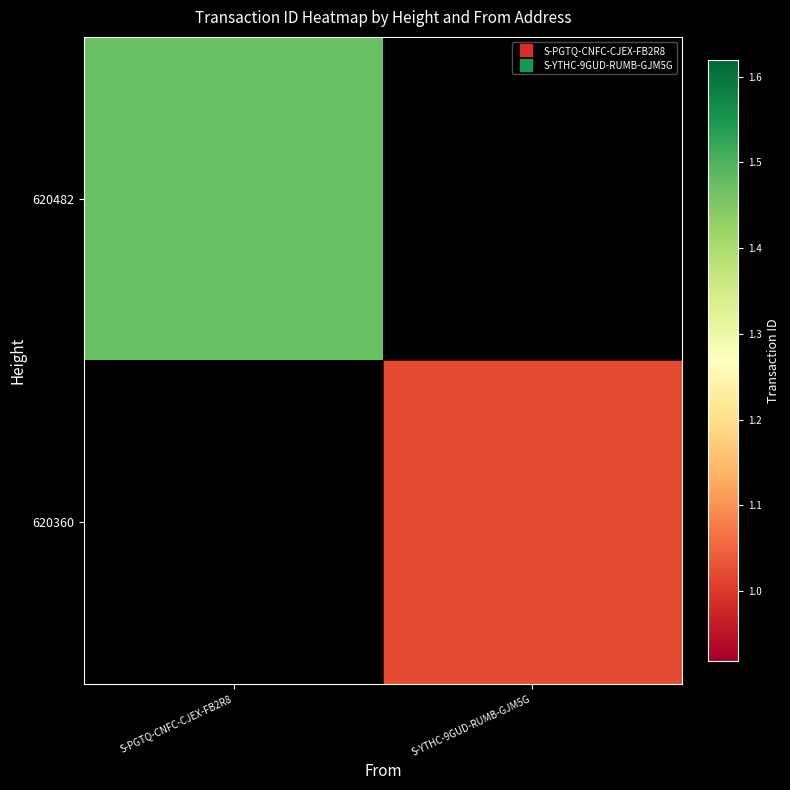

What is the difference between the highest and lowest values at S-PGTQ-CNFC-CJEX-FB2R8?

14726354037976543232